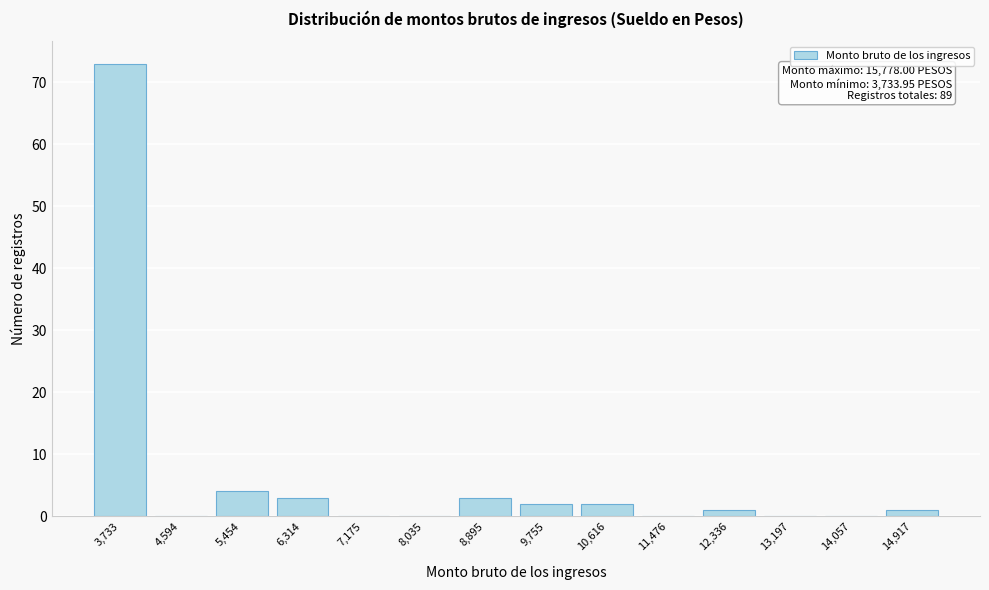

Reading left to right, what are all the values shown in this chart?

3,733=73	4,594=0	5,454=4	6,314=3	7,175=0	8,035=0	8,895=3	9,755=2	10,616=2	11,476=0	12,336=1	13,197=0	14,057=0	14,917=1